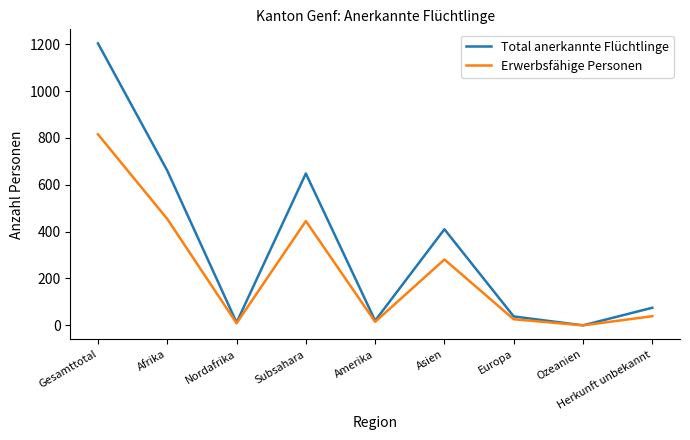

How many lines are shown in the chart?

2